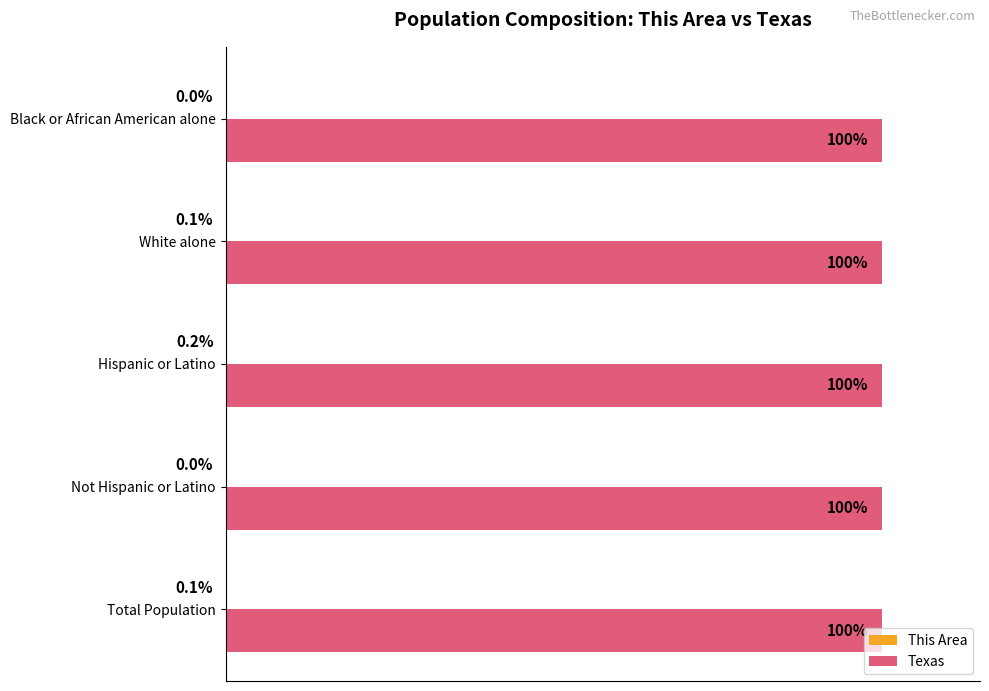

Which series has the largest total across all categories?

Texas